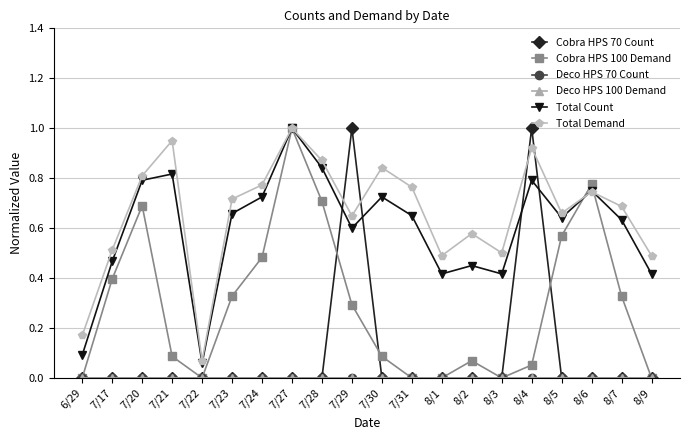

Between 7/21 and 7/30, which series saw the biggest shift?

Total Demand